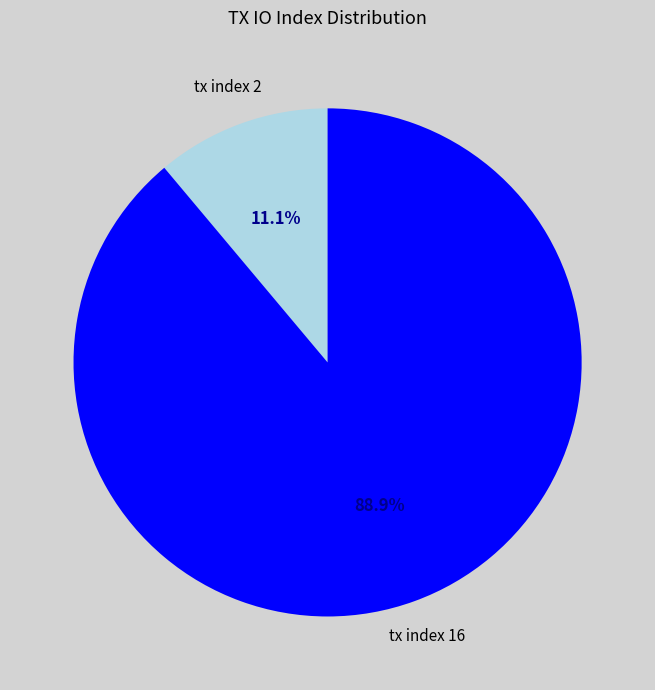

What percentage is the tx index 2 slice, to the nearest percent?

11%